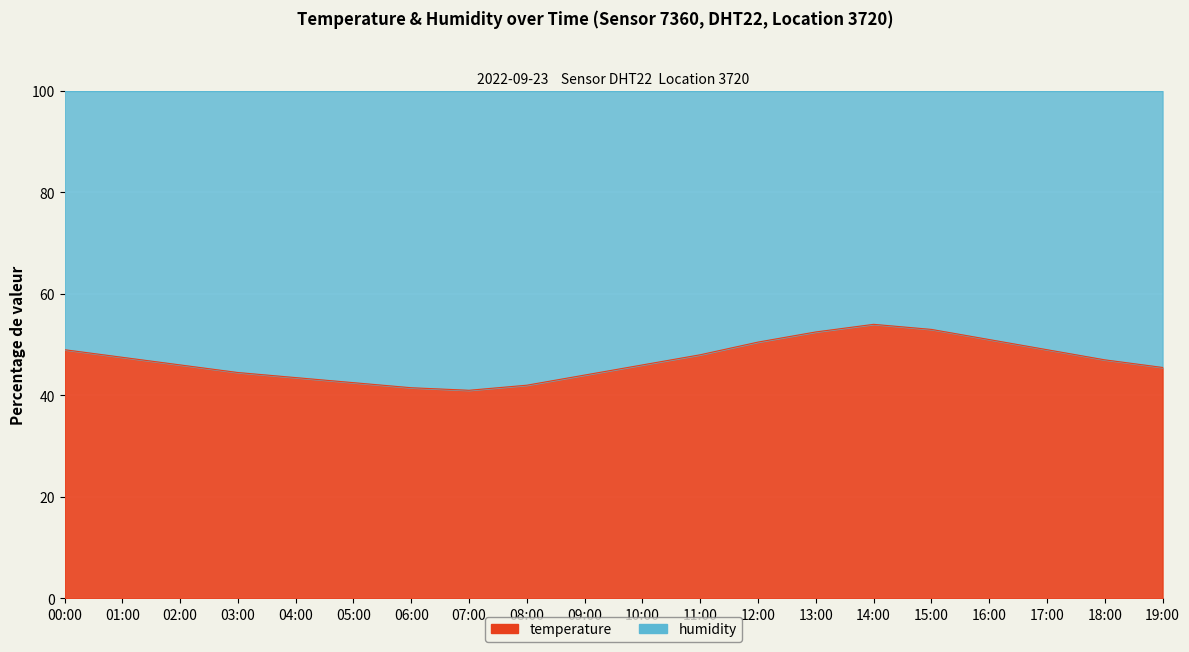

What is the sum of all values?

938.0